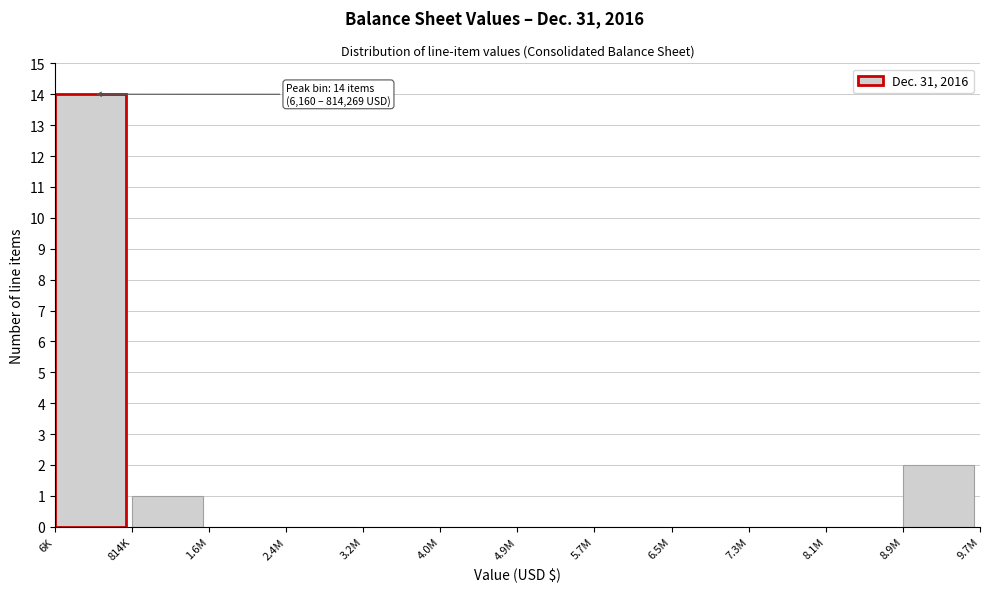

Reading left to right, extract all data points from this chart.

6K=14	814K=1	1.6M=0	2.4M=0	3.2M=0	4.0M=0	4.9M=0	5.7M=0	6.5M=0	7.3M=0	8.1M=0	8.9M=2